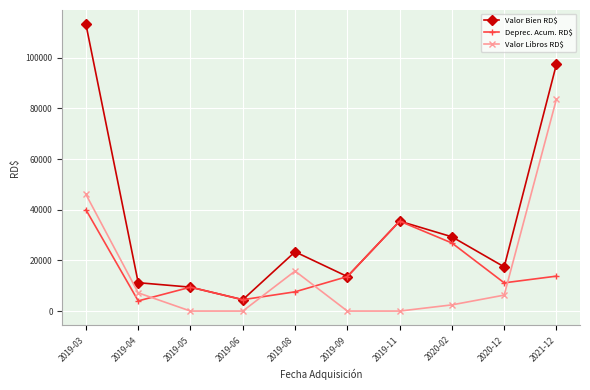

What is the maximum value for Valor Bien RD$?

113218.2